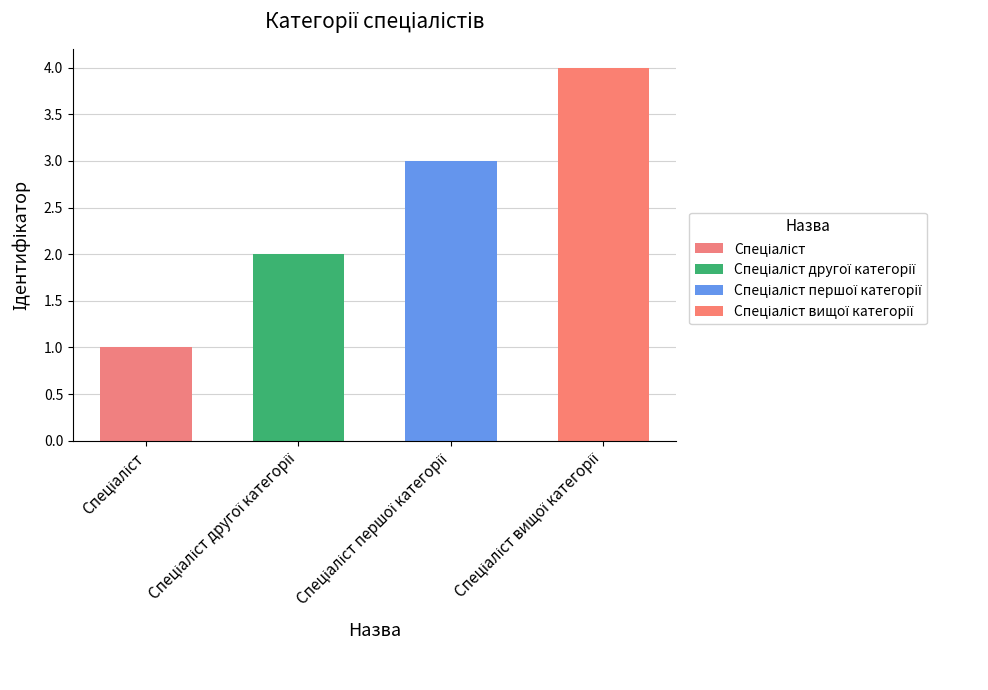

How many data points are less than 3?

2